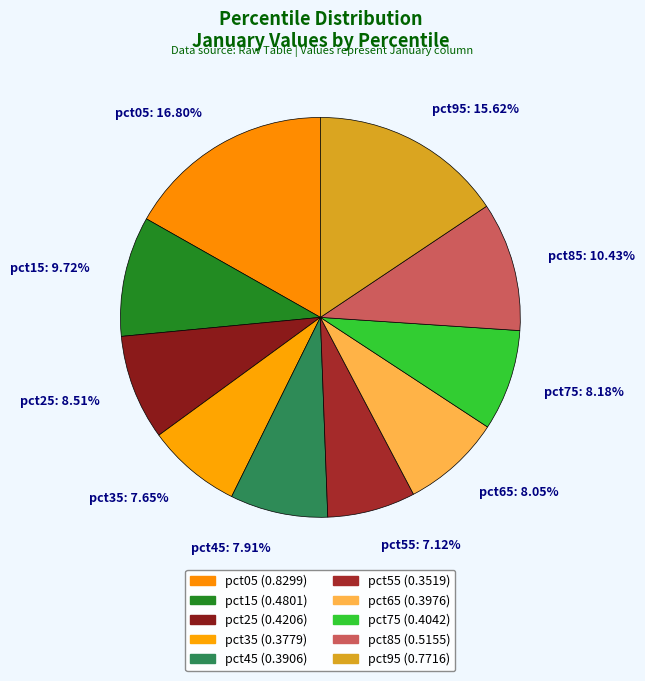

Count the number of slices in the pie.

10